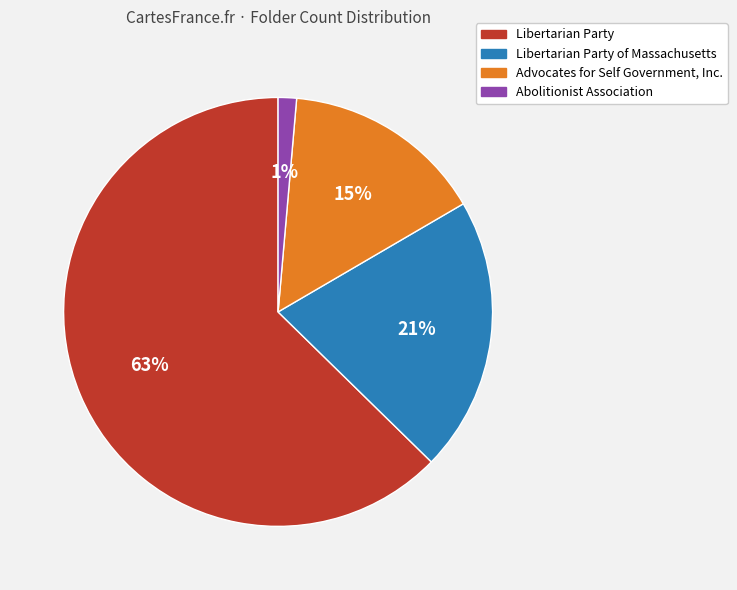

What is the largest slice in the pie chart?

Libertarian Party